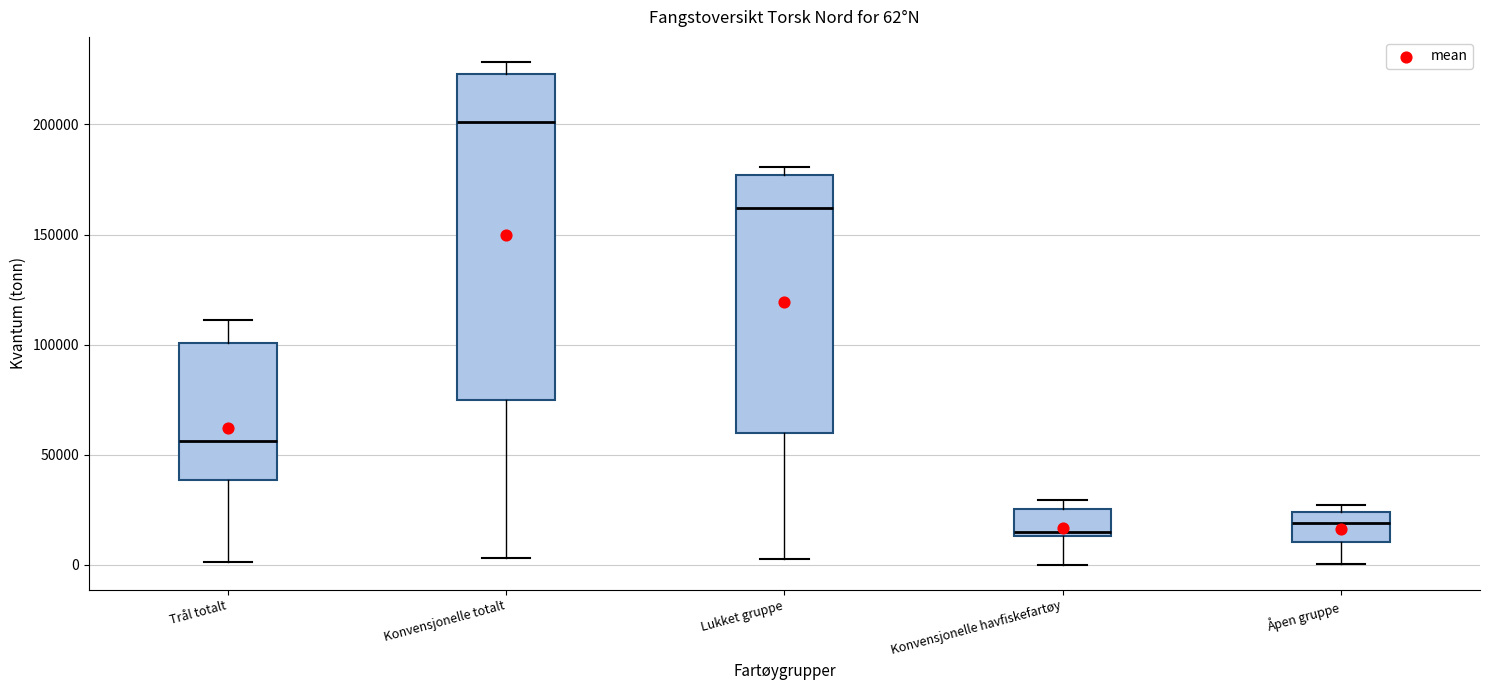

Which box has the highest median line?

Konvensjonelle totalt